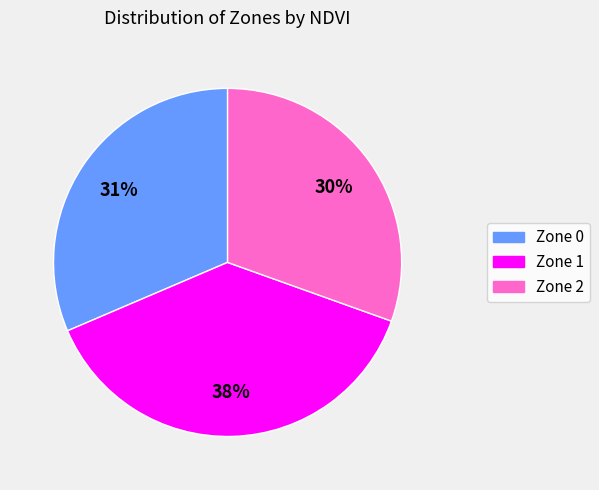

Rank the categories by value from highest to lowest.

Zone 1, Zone 0, Zone 2